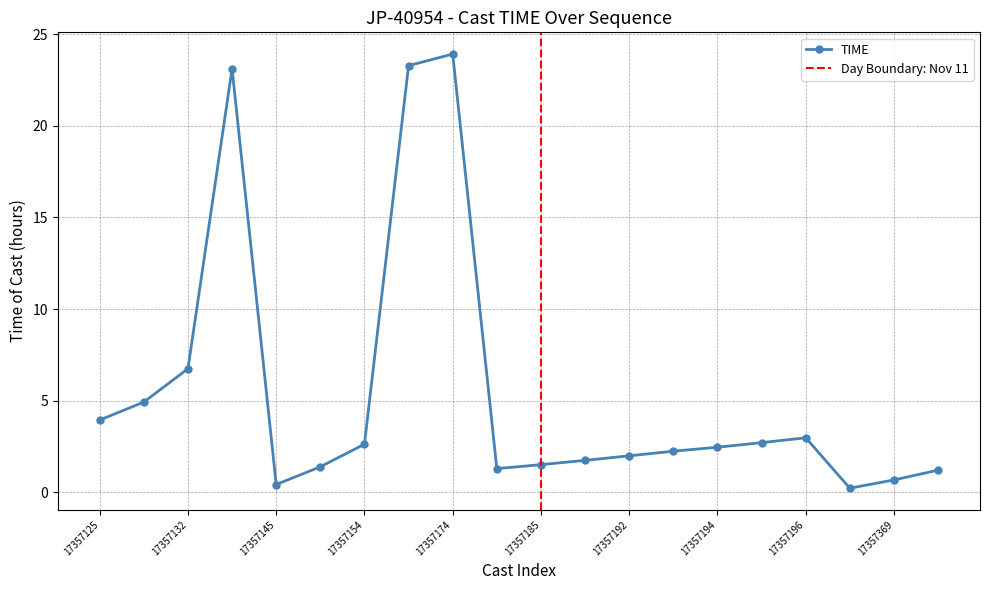

What is the approximate value at 17357368?

0.2